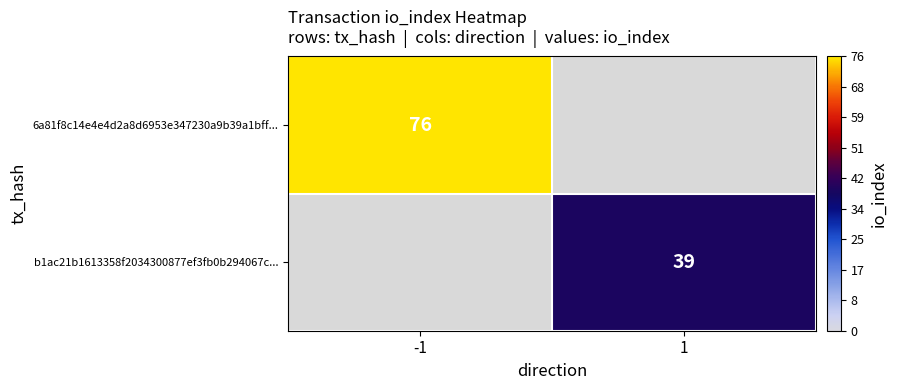

Is it true that b1ac21b1613358f2034300877ef3fb0b294067c... equals 68 at 1?

False